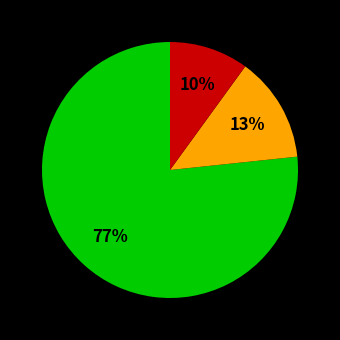

Is there a majority slice in this chart?

Yes